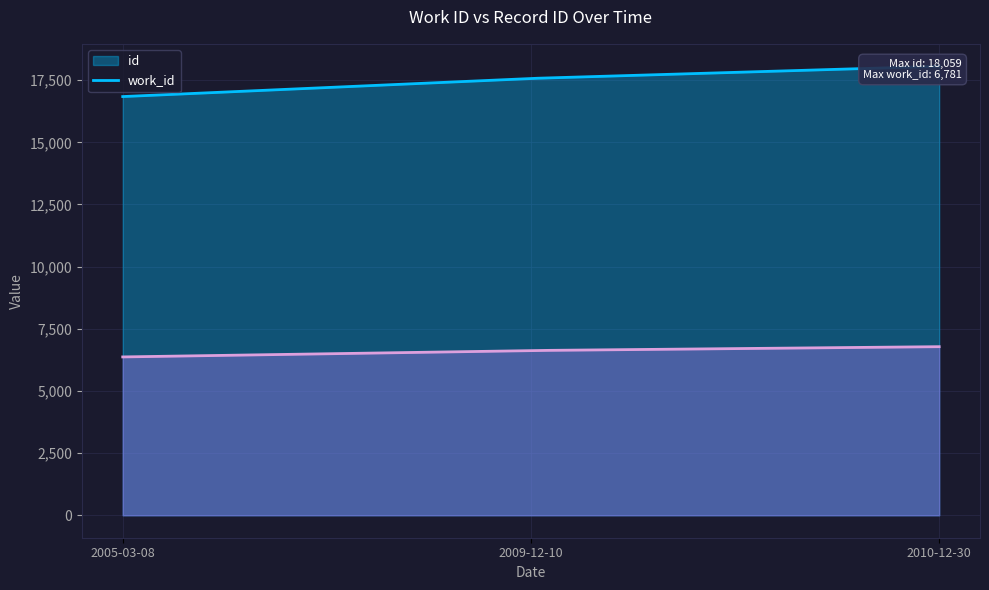

The id series shows 17570 at 2009-12-10. True or false?

True